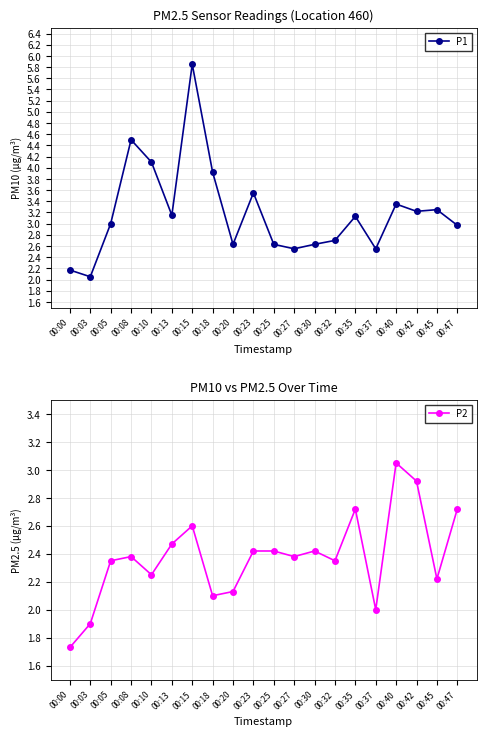

Read the P2 value at 00:25.

2.4